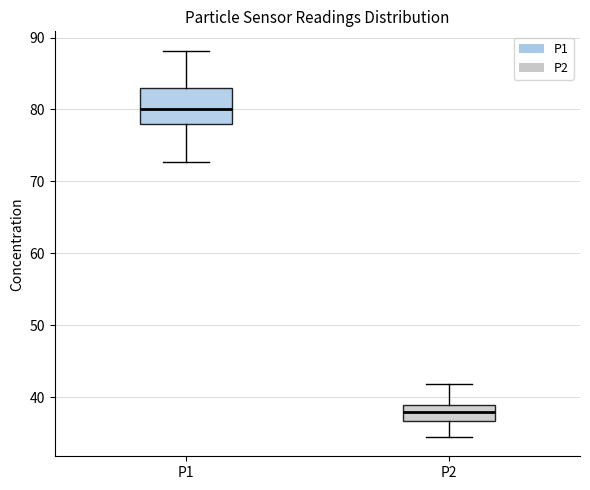

Which box has the highest median line?

P1